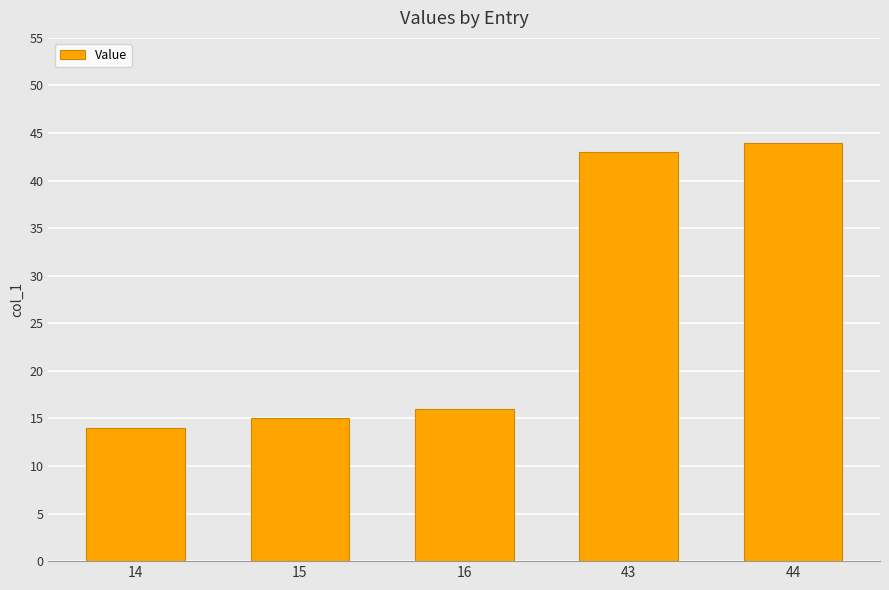

The chart shows a value of 9 at 15. True or false?

False